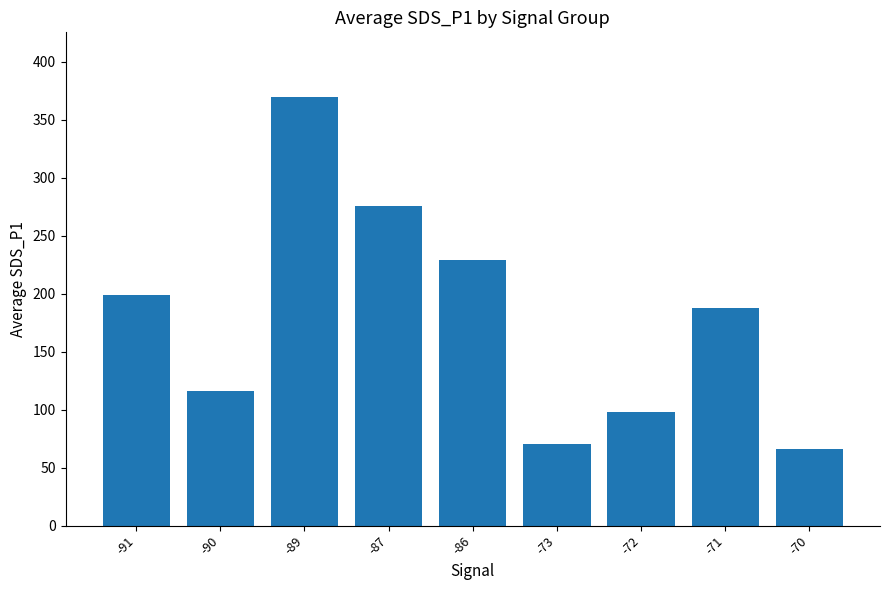

Rank the categories by value from lowest to highest.

-70, -73, -72, -90, -71, -91, -86, -87, -89